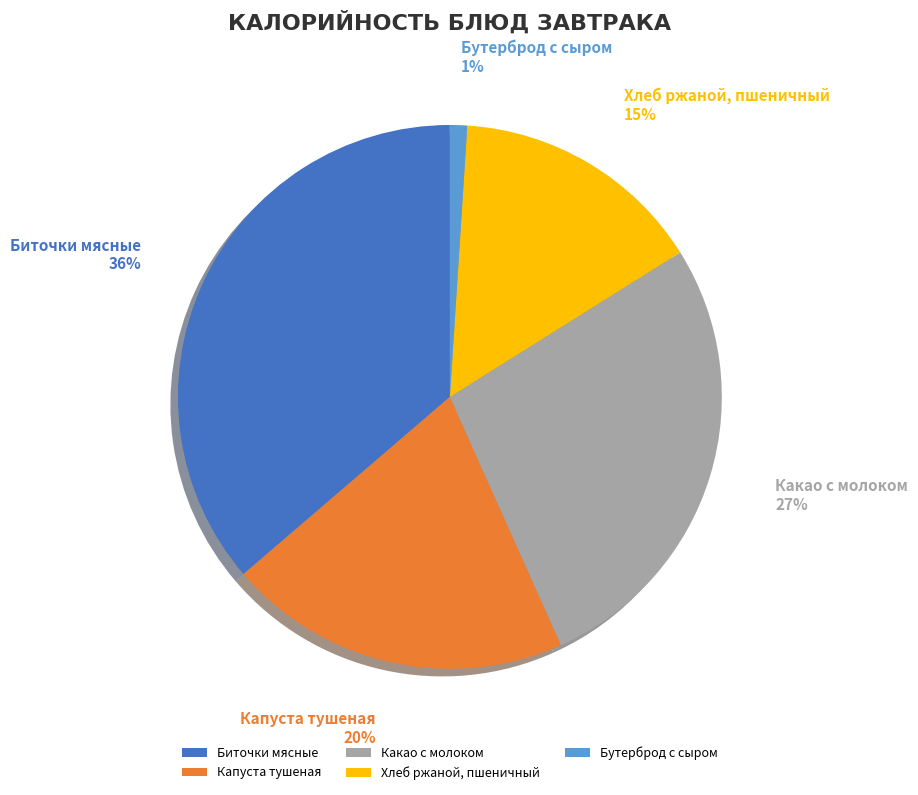

To the nearest percent, what is the combined percentage of Капуста тушеная and Бутерброд с сыром?

21%